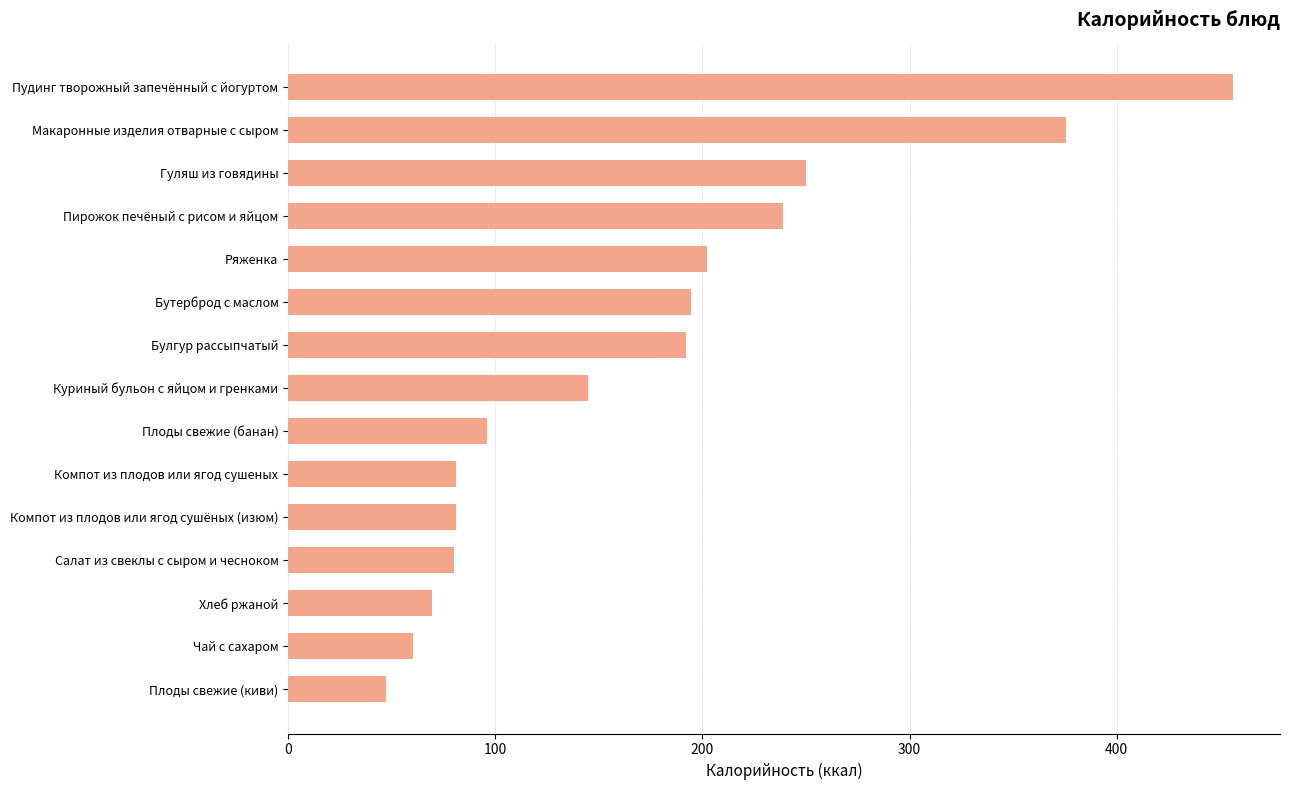

What is the minimum value shown in the chart?

47.0